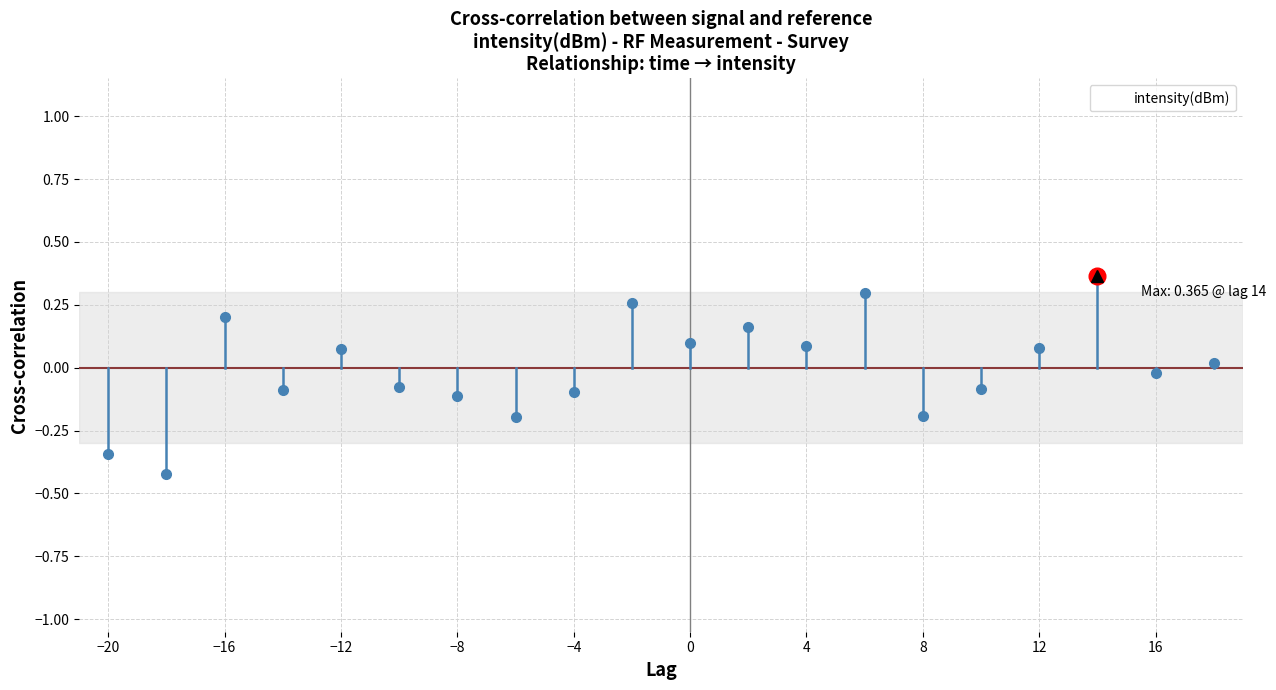

What is the difference between the maximum and minimum values?

0.8